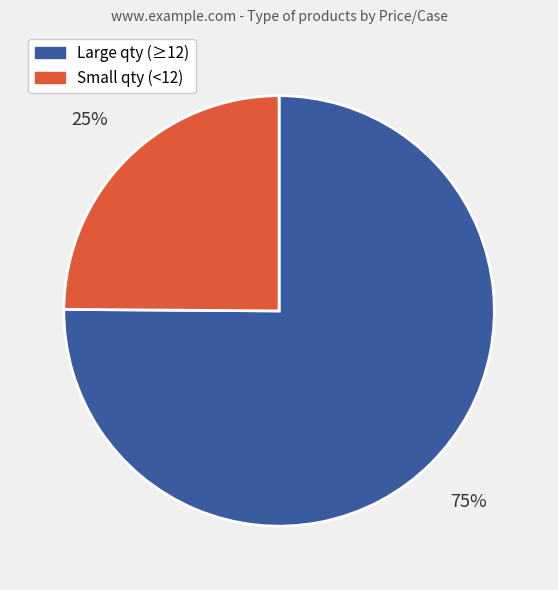

How many slices are in this pie chart?

2